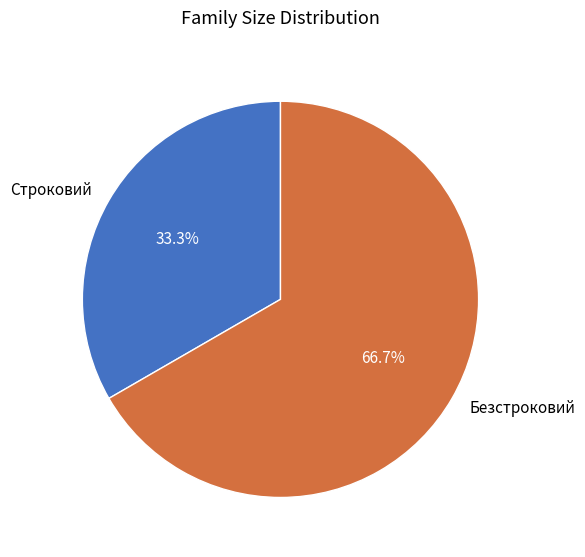

Is there any slice that represents more than half of the pie?

Yes